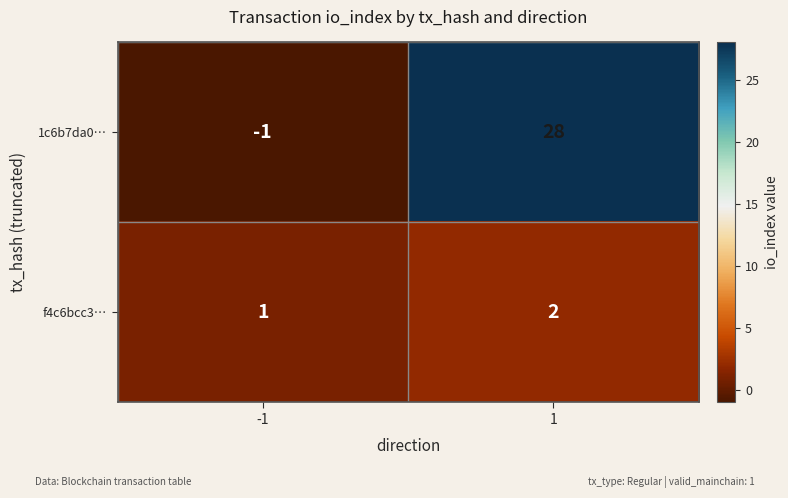

What is the highest value of the 1c6b7da0… series?

28